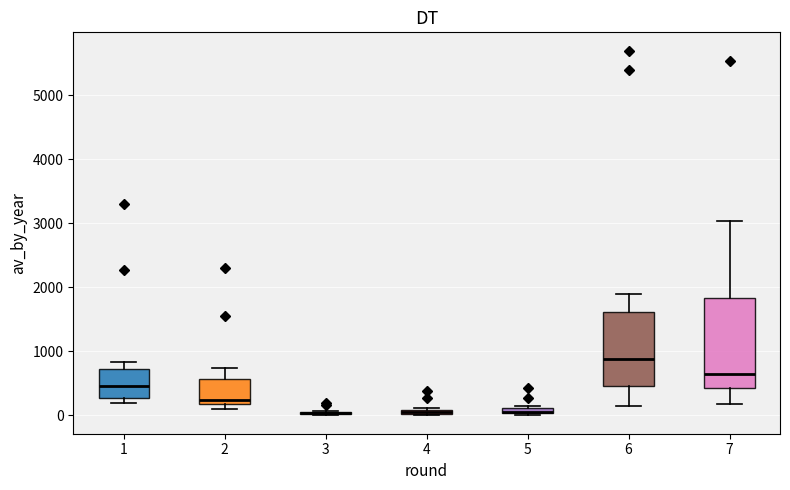

Comparing the boxes themselves (not the whiskers), which one is the tallest?

7